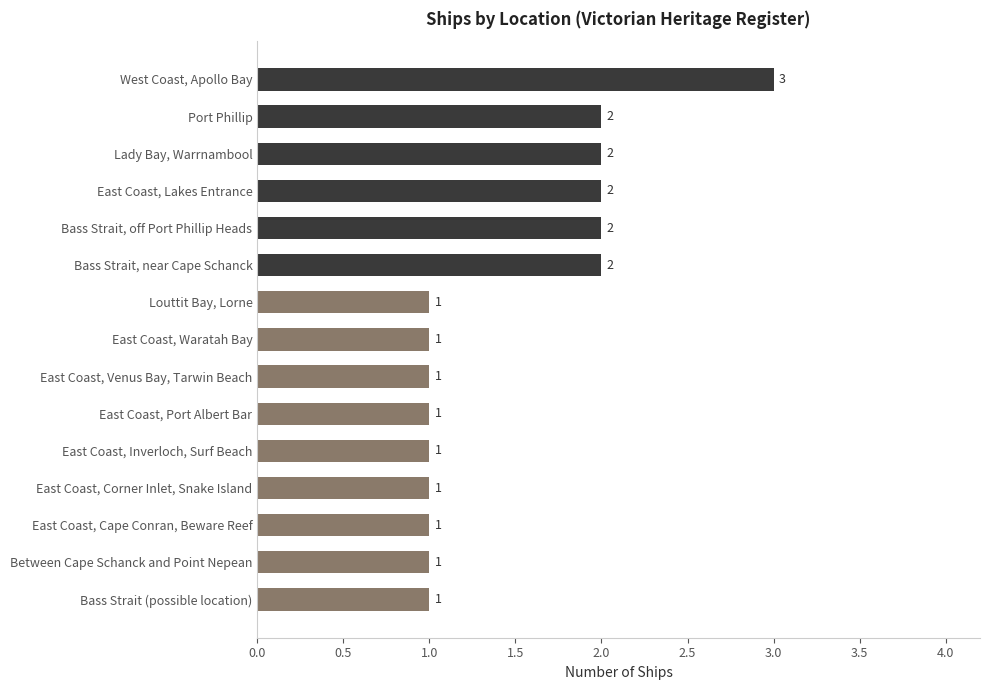

What is the sum of the values at Lady Bay, Warrnambool and Louttit Bay, Lorne?

3